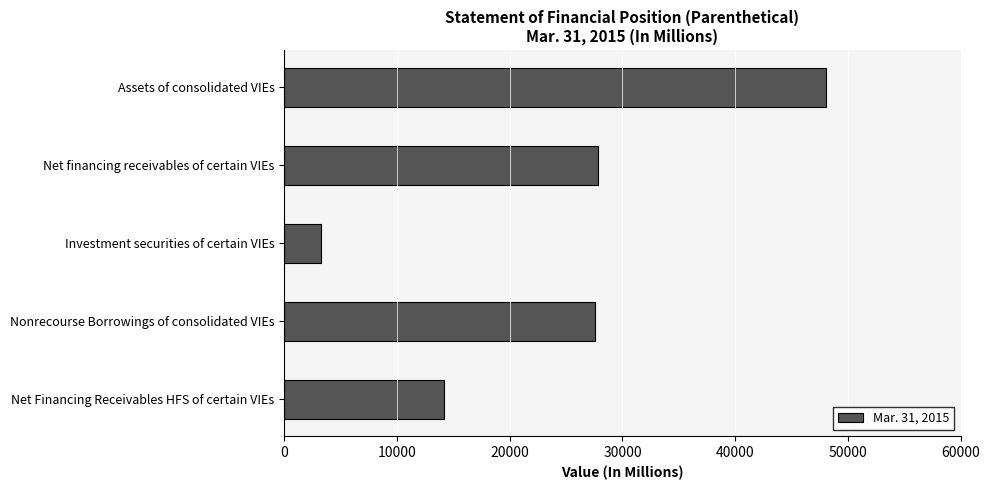

What is the sum of all values?

120929